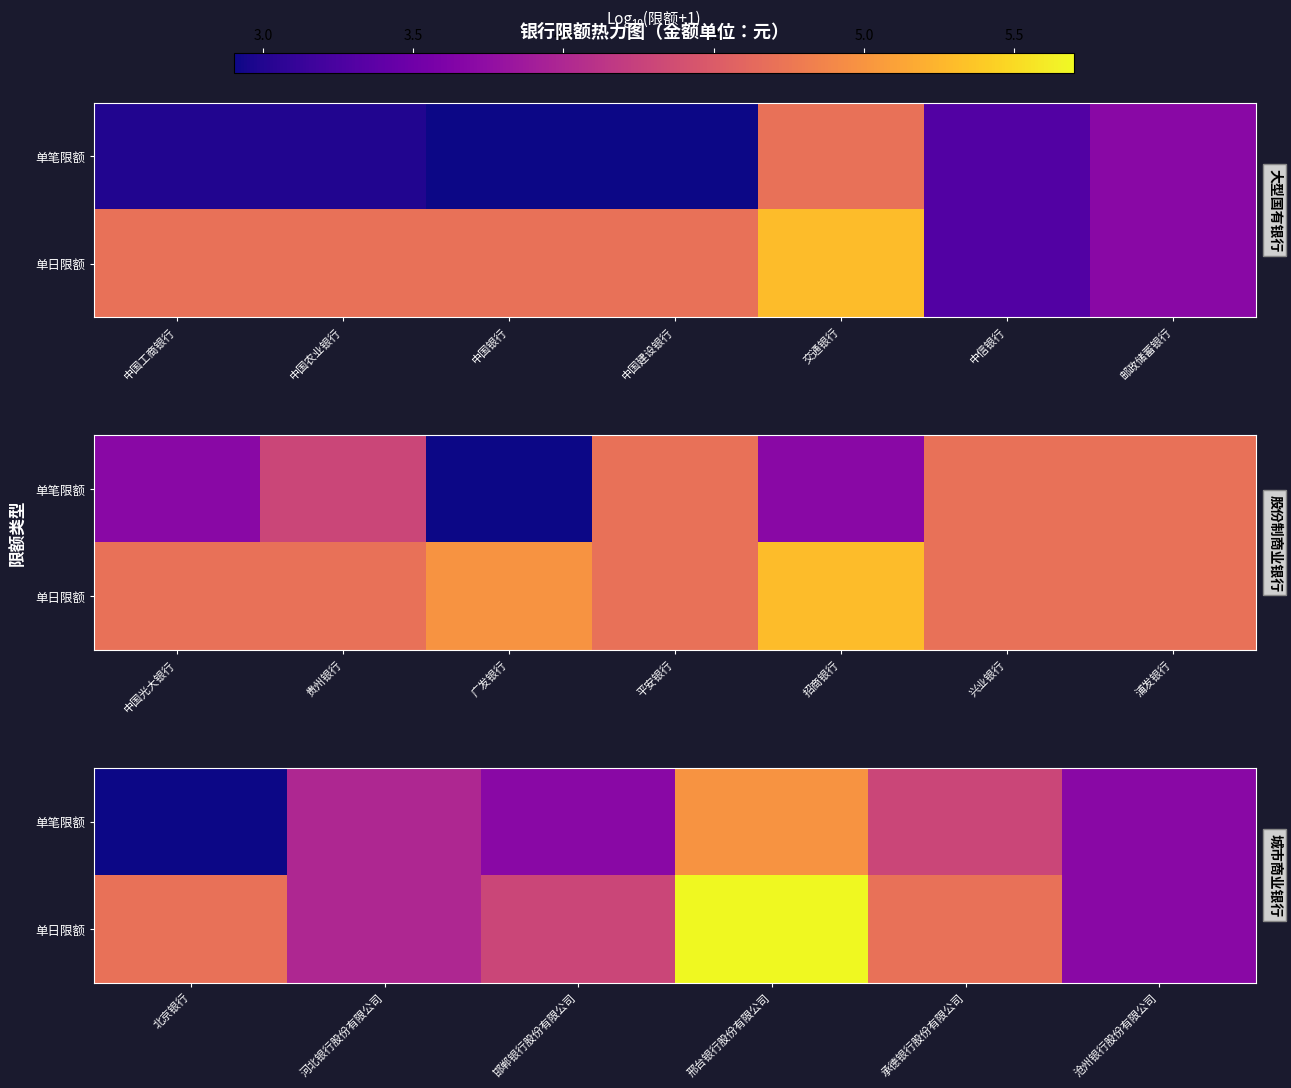

What is the difference between the maximum and minimum values in the 单笔限额 series?

2.1